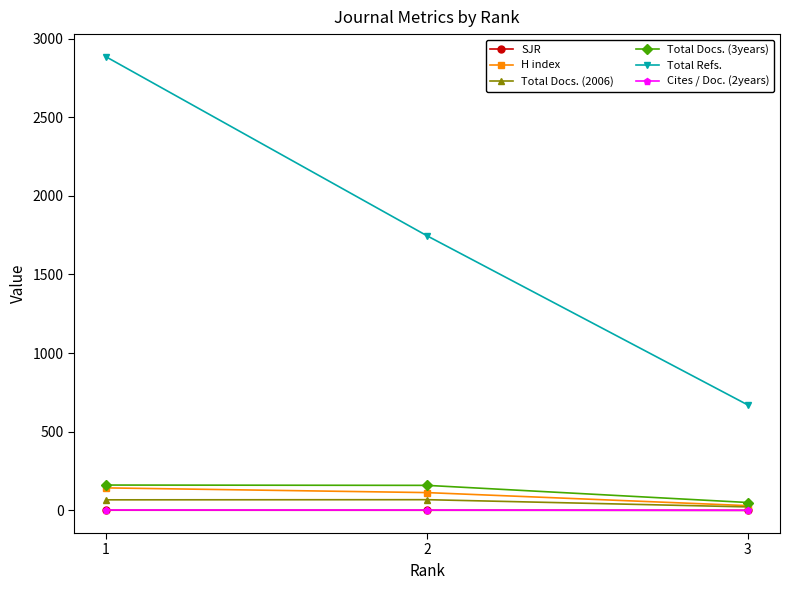

At which category is the sum across all series the highest?

1